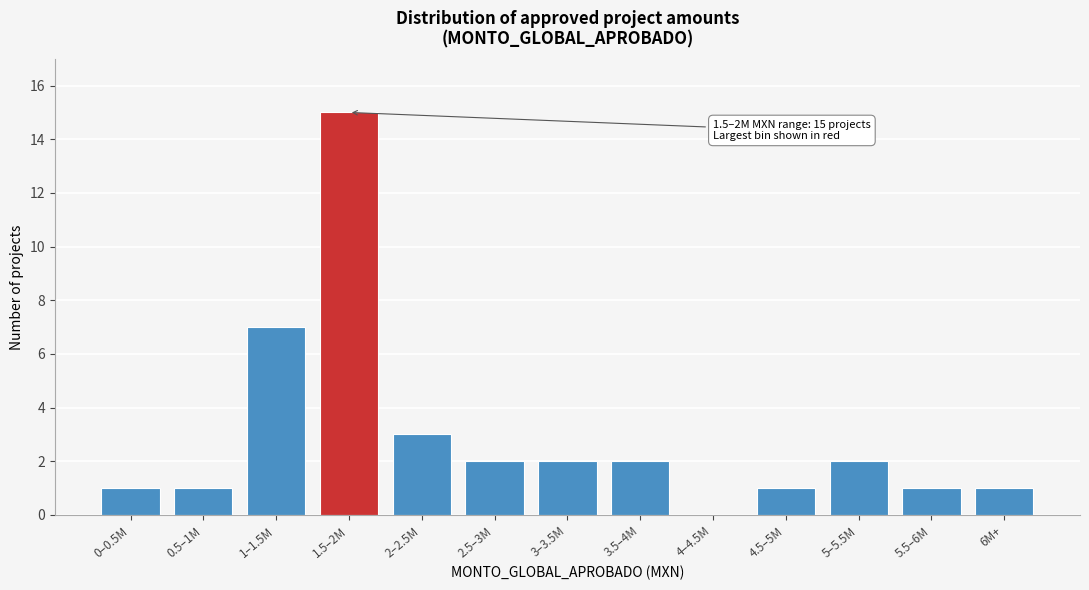

Reading left to right, transcribe all the data shown in this chart.

0–0.5M=1	0.5–1M=1	1–1.5M=7	1.5–2M=15	2–2.5M=3	2.5–3M=2	3–3.5M=2	3.5–4M=2	4–4.5M=0	4.5–5M=1	5–5.5M=2	5.5–6M=1	6M+=1